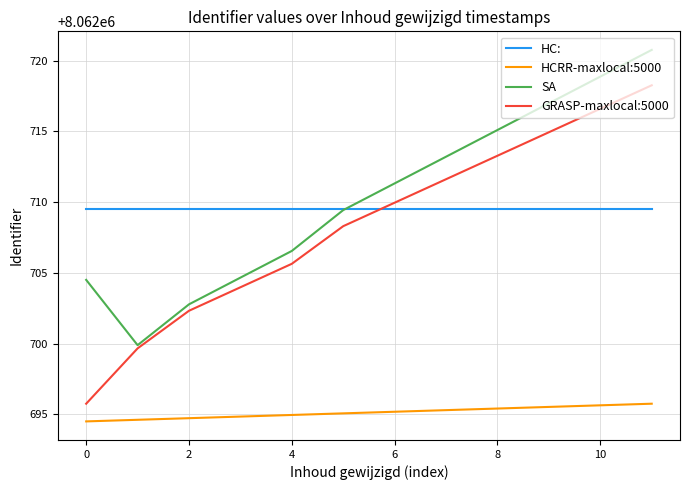

Which series has the widest spread of values?

GRASP-maxlocal:5000